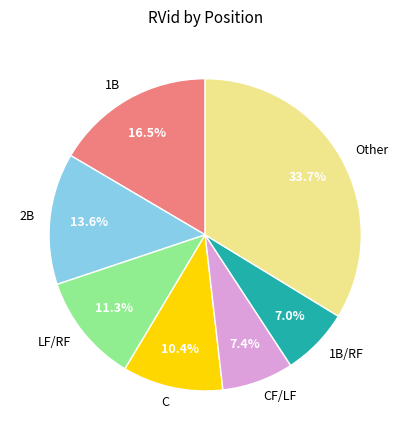

Approximately how many times larger is the value at C compared to LF/RF?

0.9